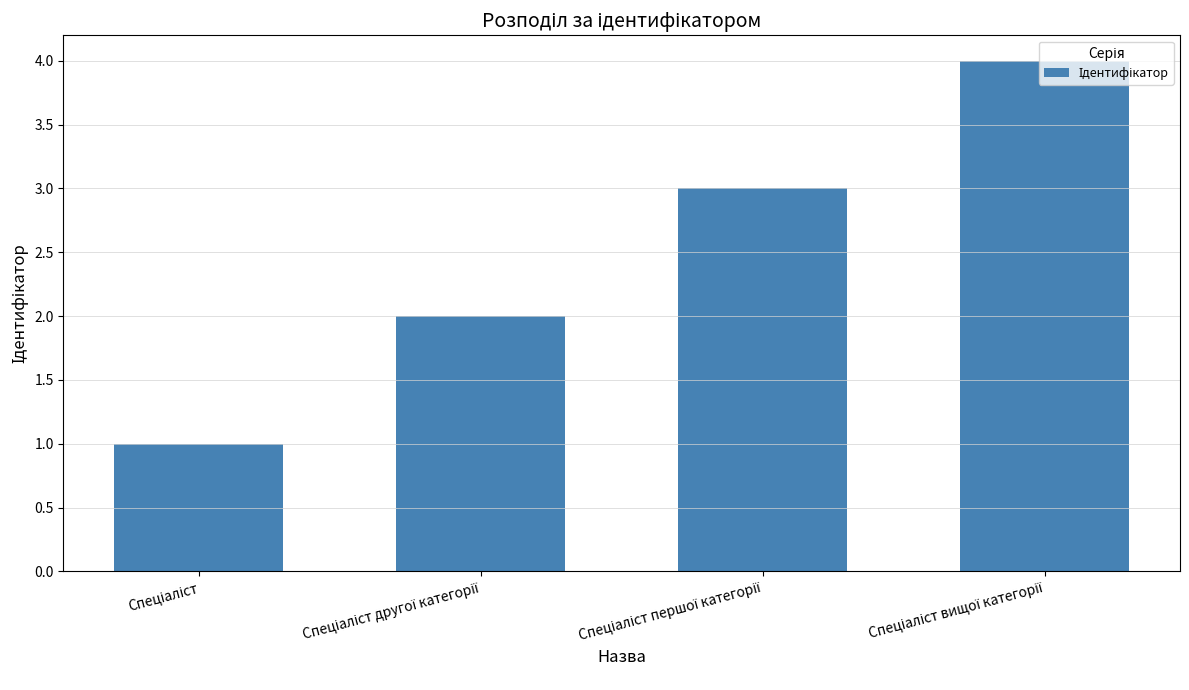

How many bars are there in total?

4